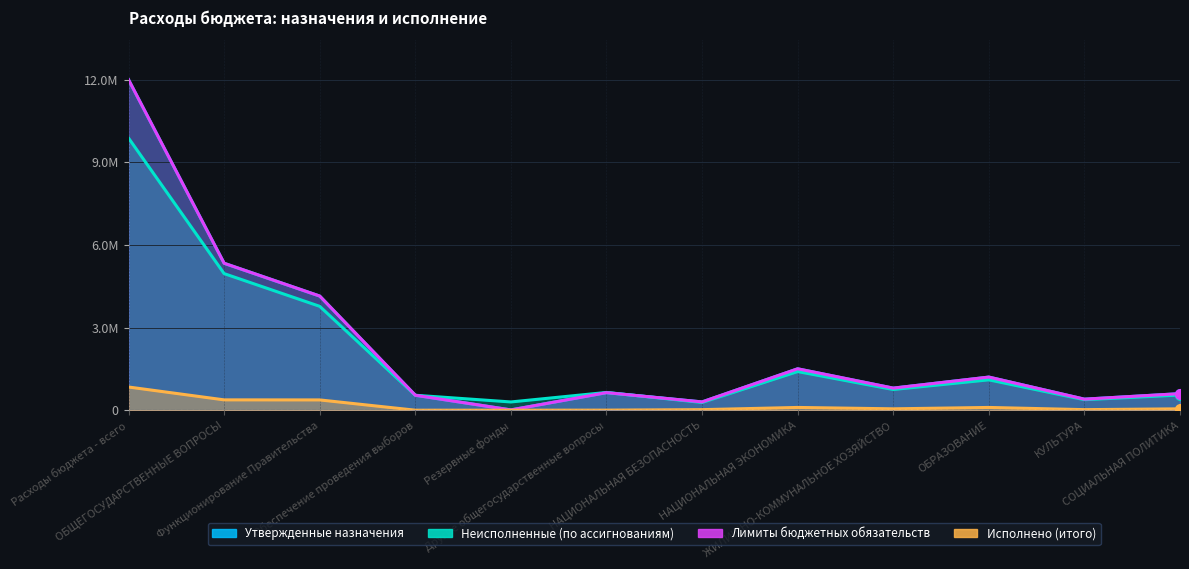

Is it true that Лимиты бюджетных обязательств equals 2096257.8 at НАЦИОНАЛЬНАЯ ЭКОНОМИКА?

False